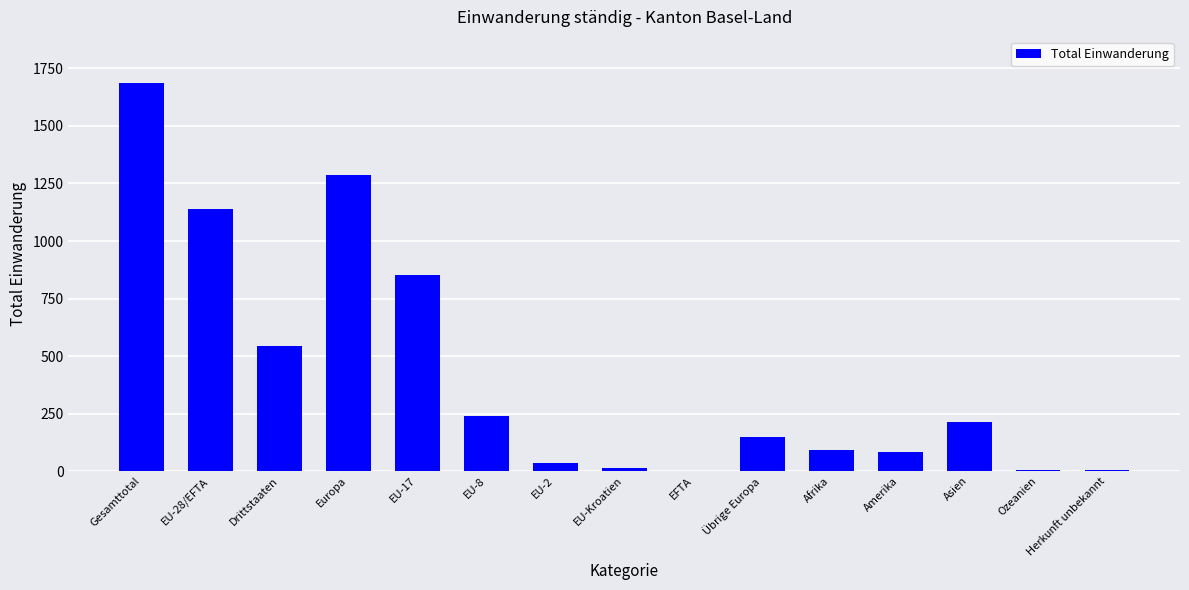

What is the change in value from EU-28/EFTA to EU-17?

-287